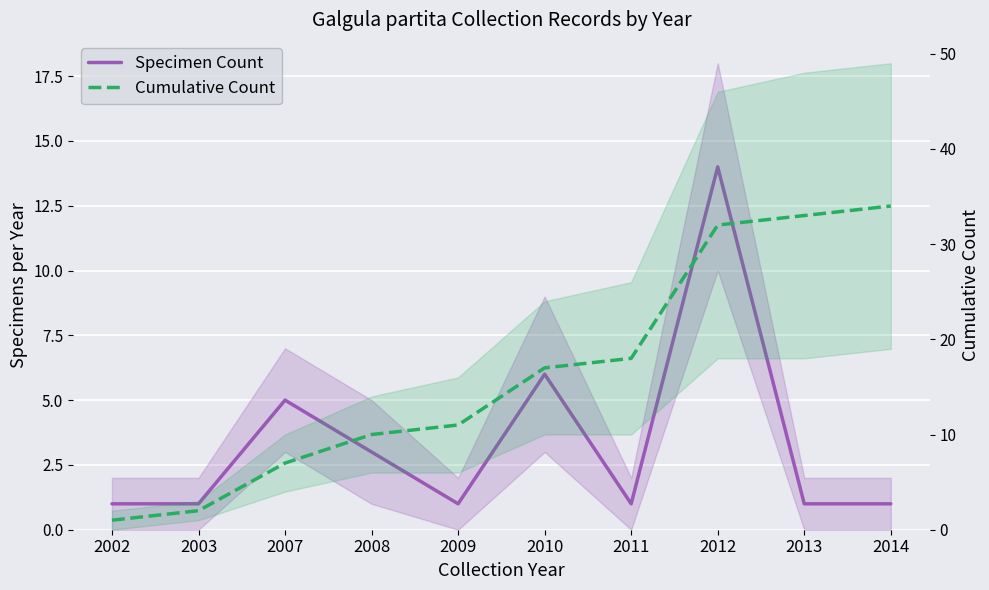

Does the chart display data point markers on the line(s)?

No